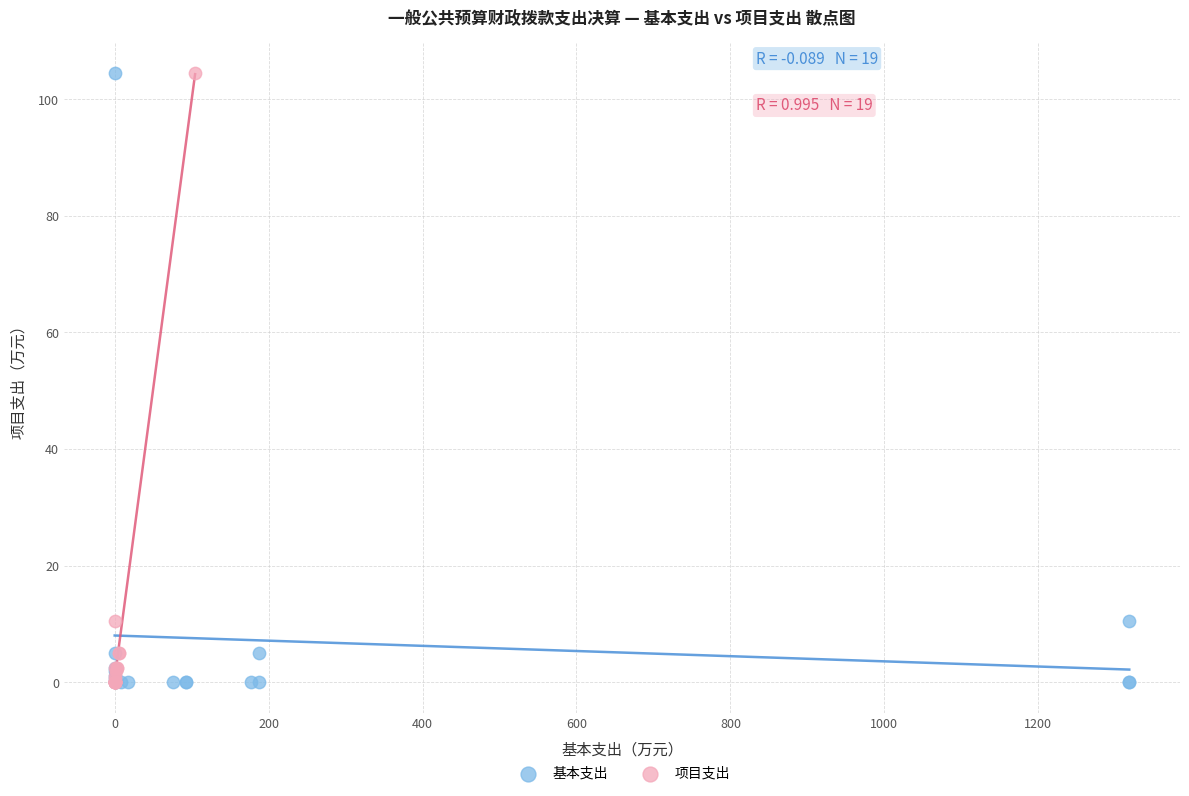

What are all the series names shown in the legend?

基本支出, 项目支出